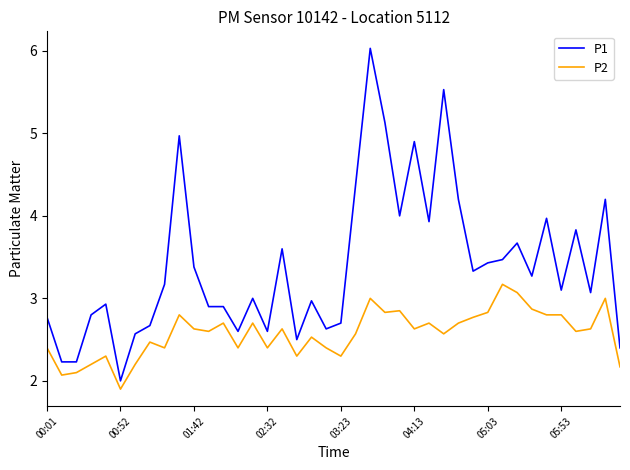

Rank the series by their maximum value, from highest to lowest.

P1, P2